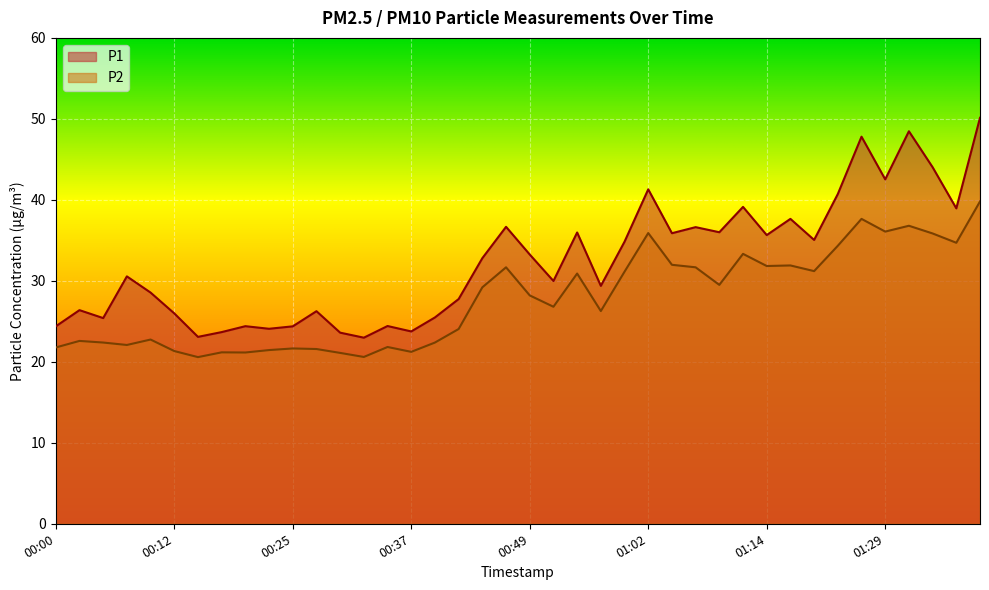

Reading right to left, list all the values displayed in this chart.

P1: 50.1	39.0	44.0	48.5	42.5	47.8	40.7	35.0	37.6	35.6	39.1	36.0	36.6	35.9	41.3	34.8	29.4	36.0	30.0	33.2	36.7	32.8	27.8	25.5	23.8	24.4	23.0	23.6	26.2	24.4	24.1	24.4	23.7	23.1	26.0	28.6	30.6	25.4	26.4	24.4
P2: 39.8	34.7	35.9	36.8	36.1	37.6	34.3	31.2	31.9	31.8	33.3	29.5	31.7	32.0	35.9	31.1	26.3	30.9	26.8	28.2	31.7	29.2	24.1	22.4	21.2	21.8	20.6	21.1	21.6	21.6	21.4	21.1	21.2	20.6	21.3	22.8	22.1	22.4	22.6	21.8